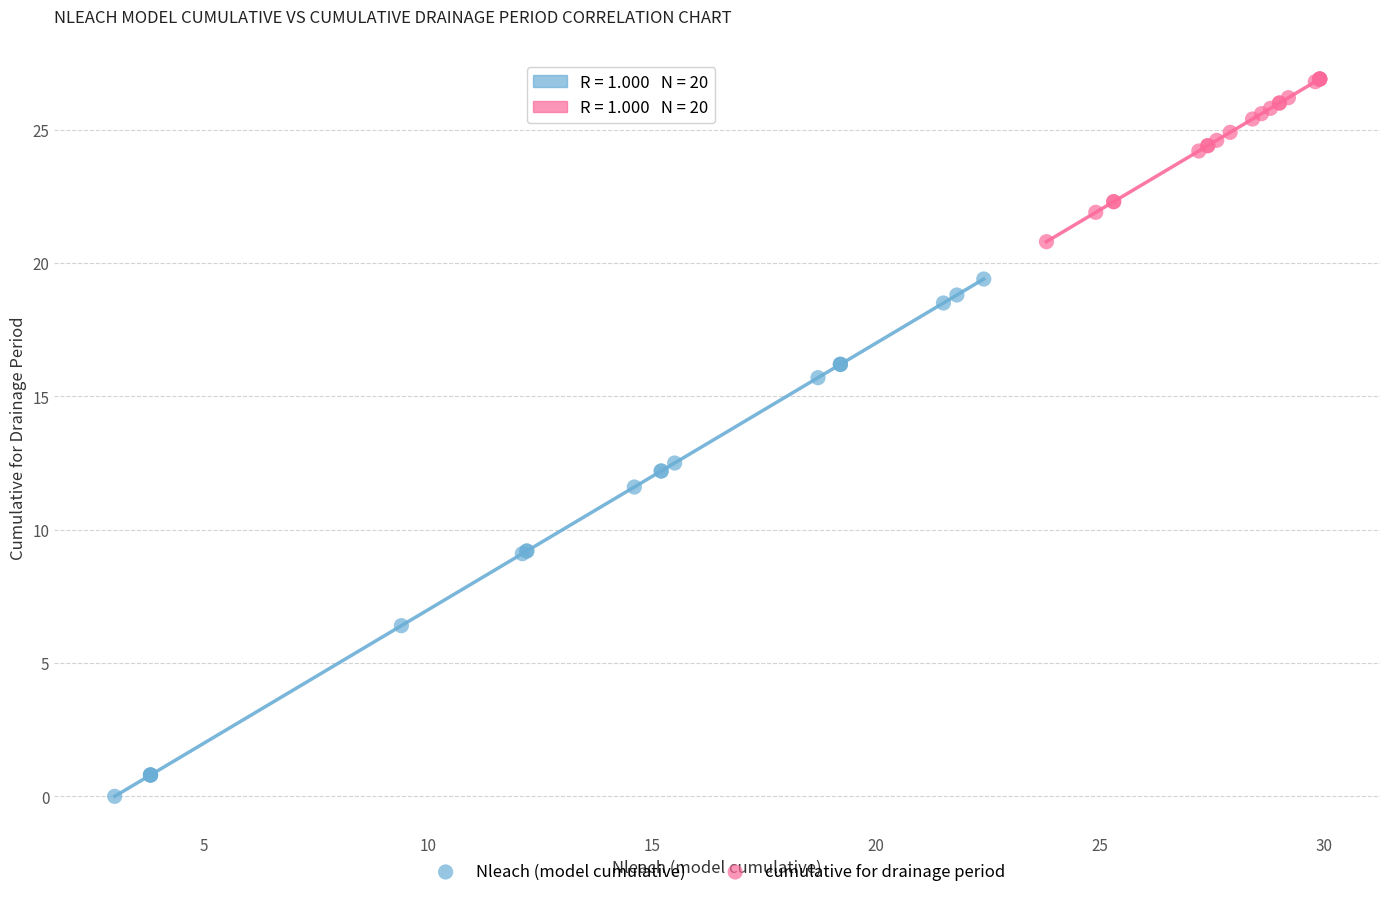

Which series contains the lowest Y value?

Nleach (model cumulative)